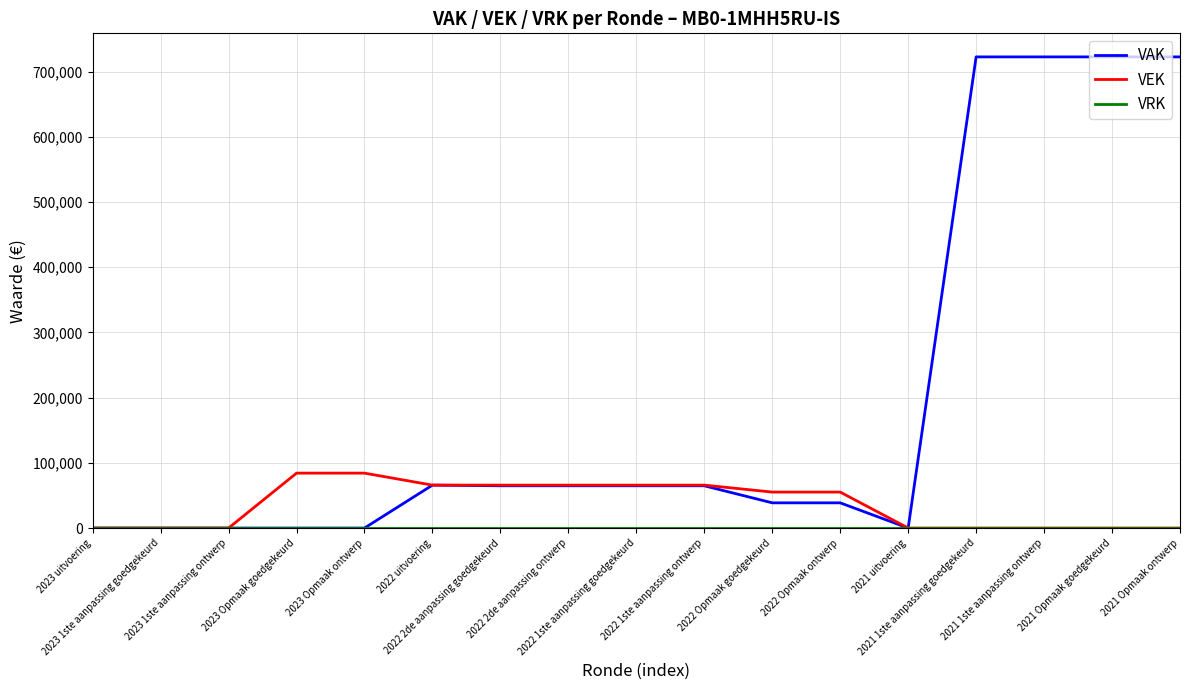

Which series has the largest total across all categories?

VAK